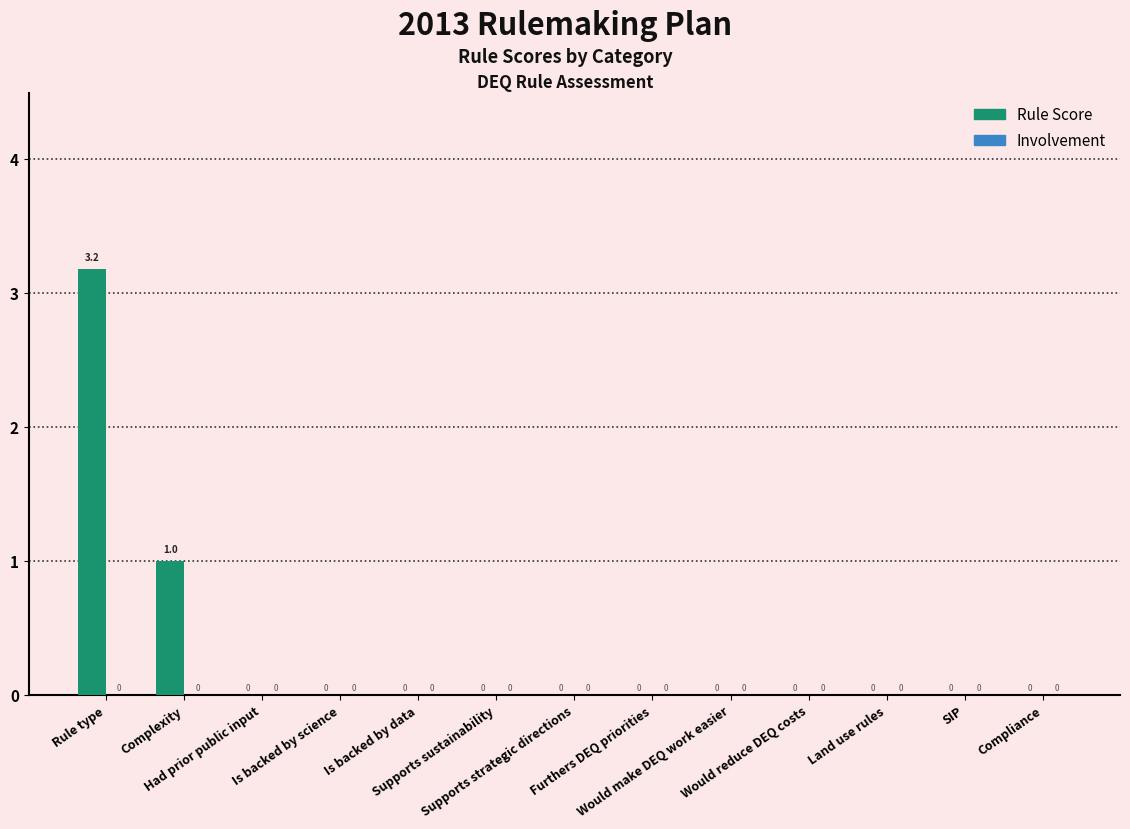

How many values are between 0 and 1?

12